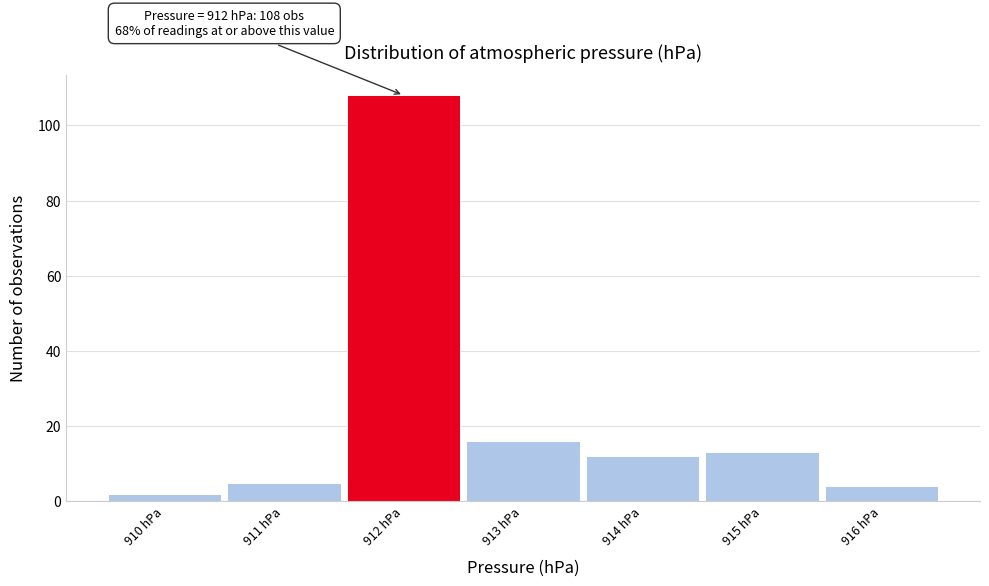

Which range on the x-axis has the tallest bar?

911.5 to 912.5